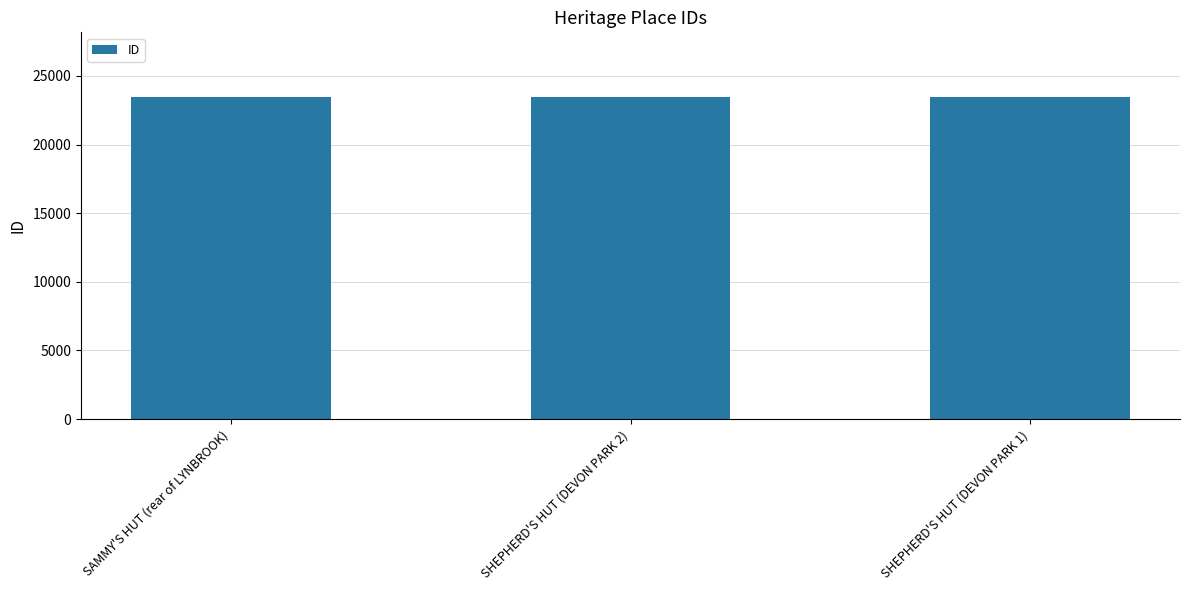

Is it true that the value at SHEPHERD'S HUT (DEVON PARK 1) is 13315?

False